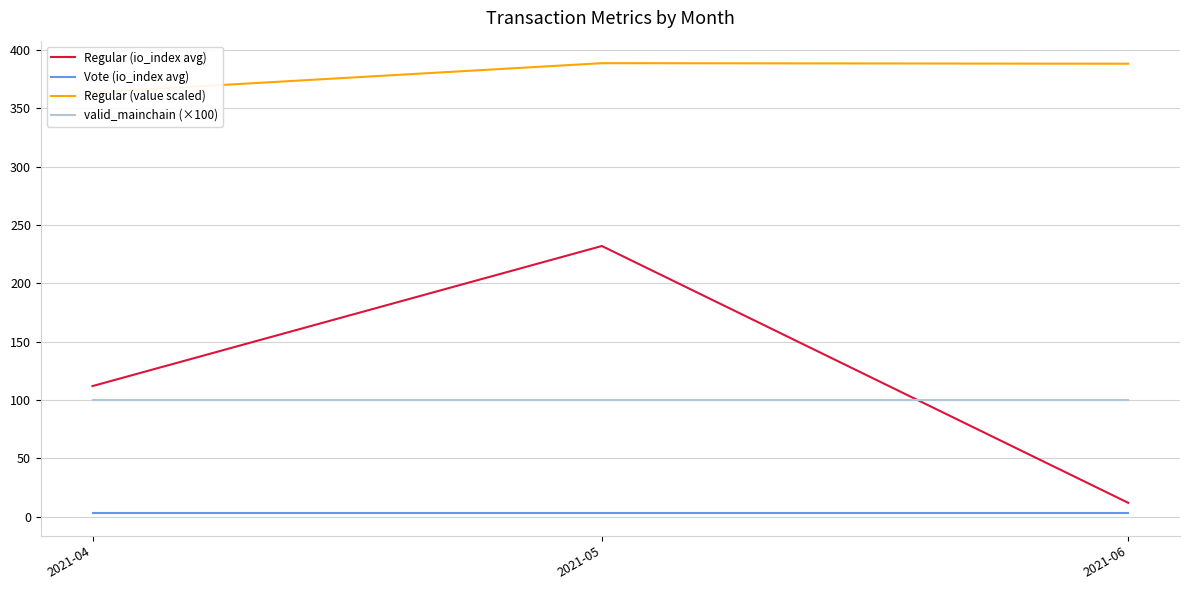

Which series has the largest range (max minus min)?

Regular (io_index avg)